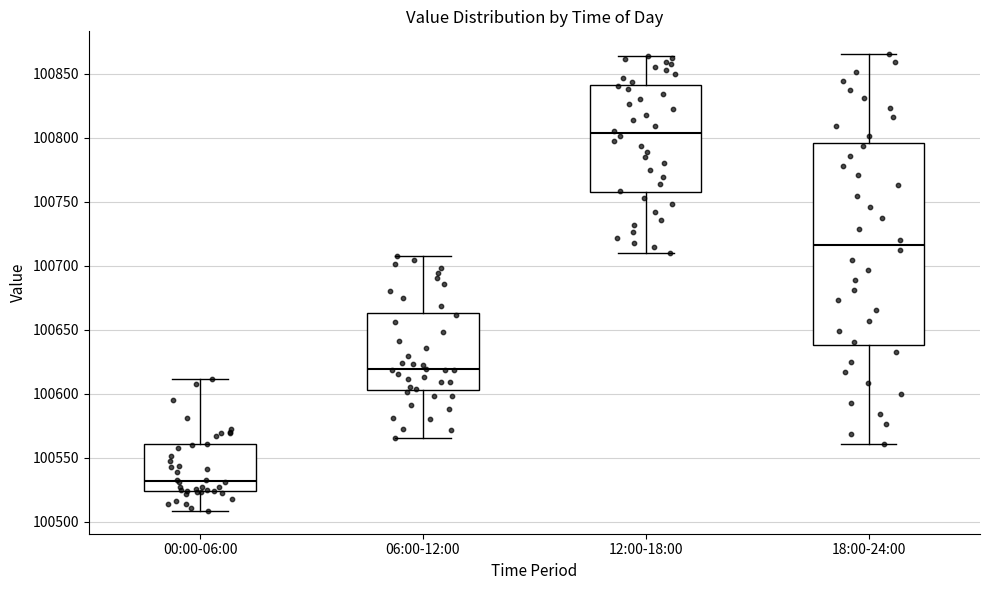

Which box's median line is the highest?

12:00-18:00